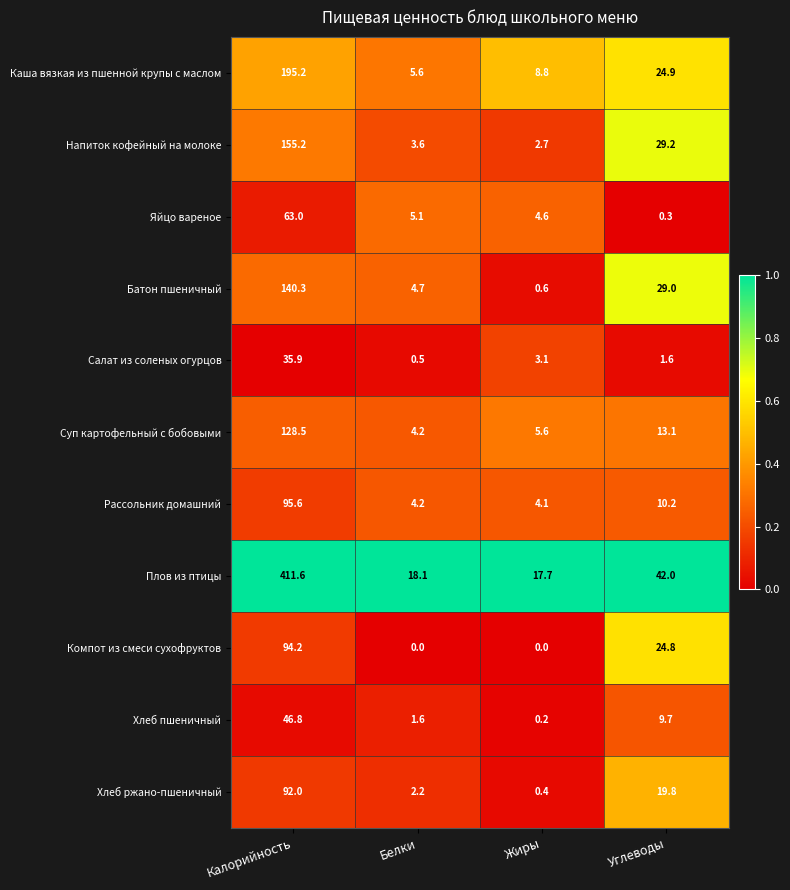

Count the number of data series in this chart.

11